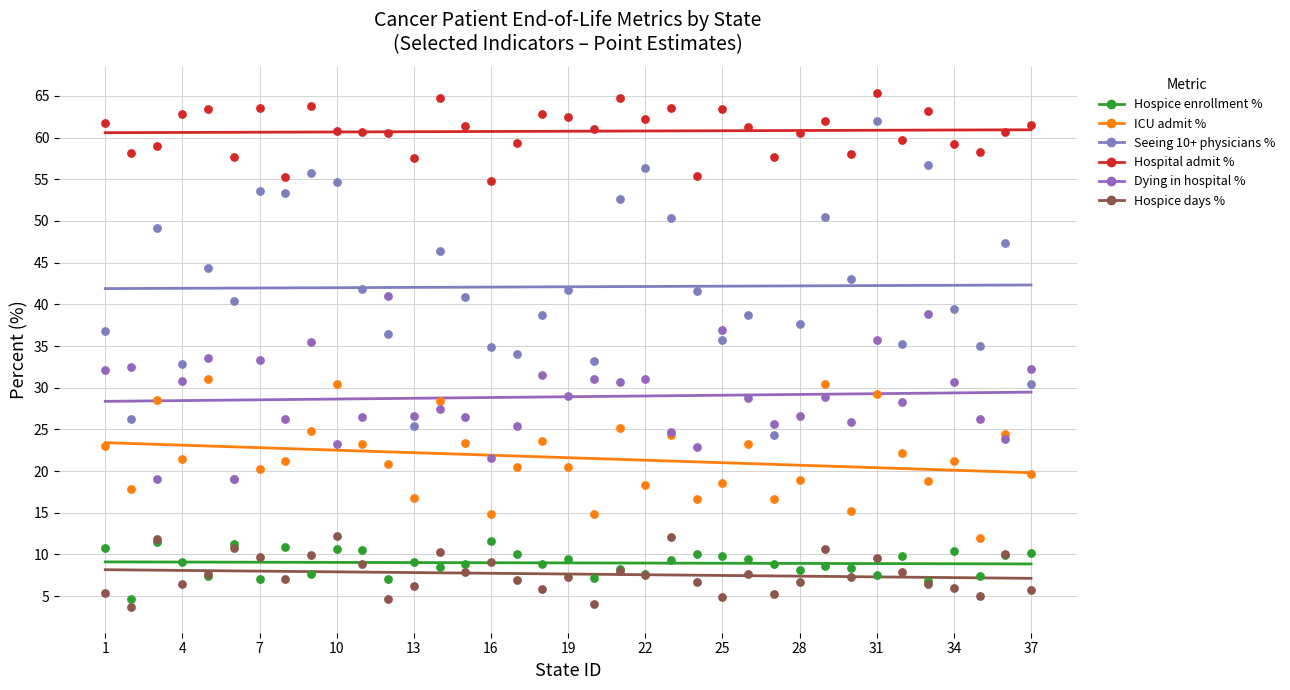

What are all the series names shown in the legend?

Hospice enrollment %, ICU admit %, Seeing 10+ physicians %, Hospital admit %, Dying in hospital %, Hospice days %